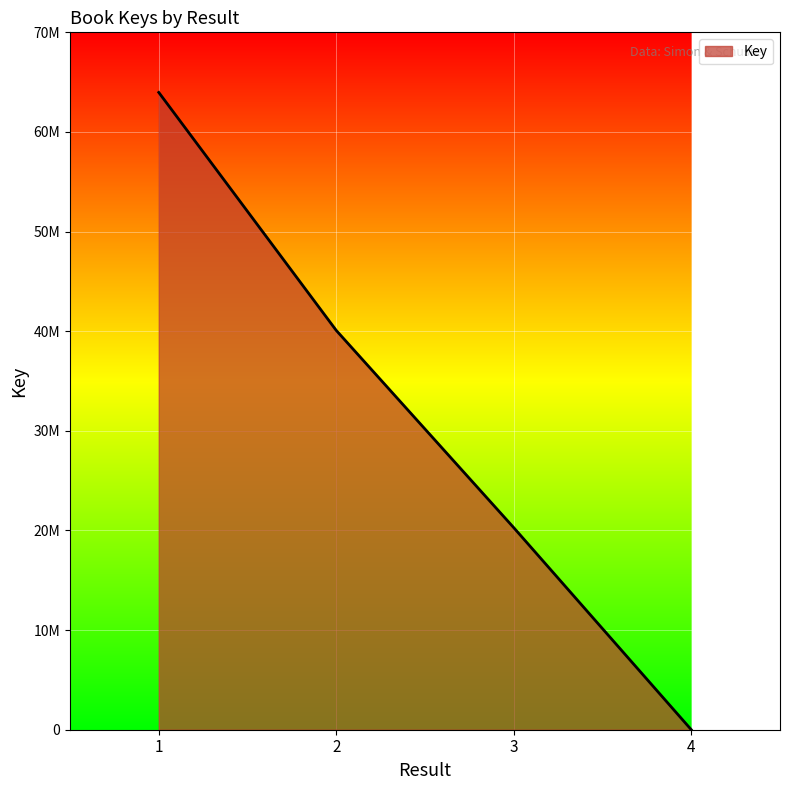

Does the chart display data point markers on the line(s)?

No